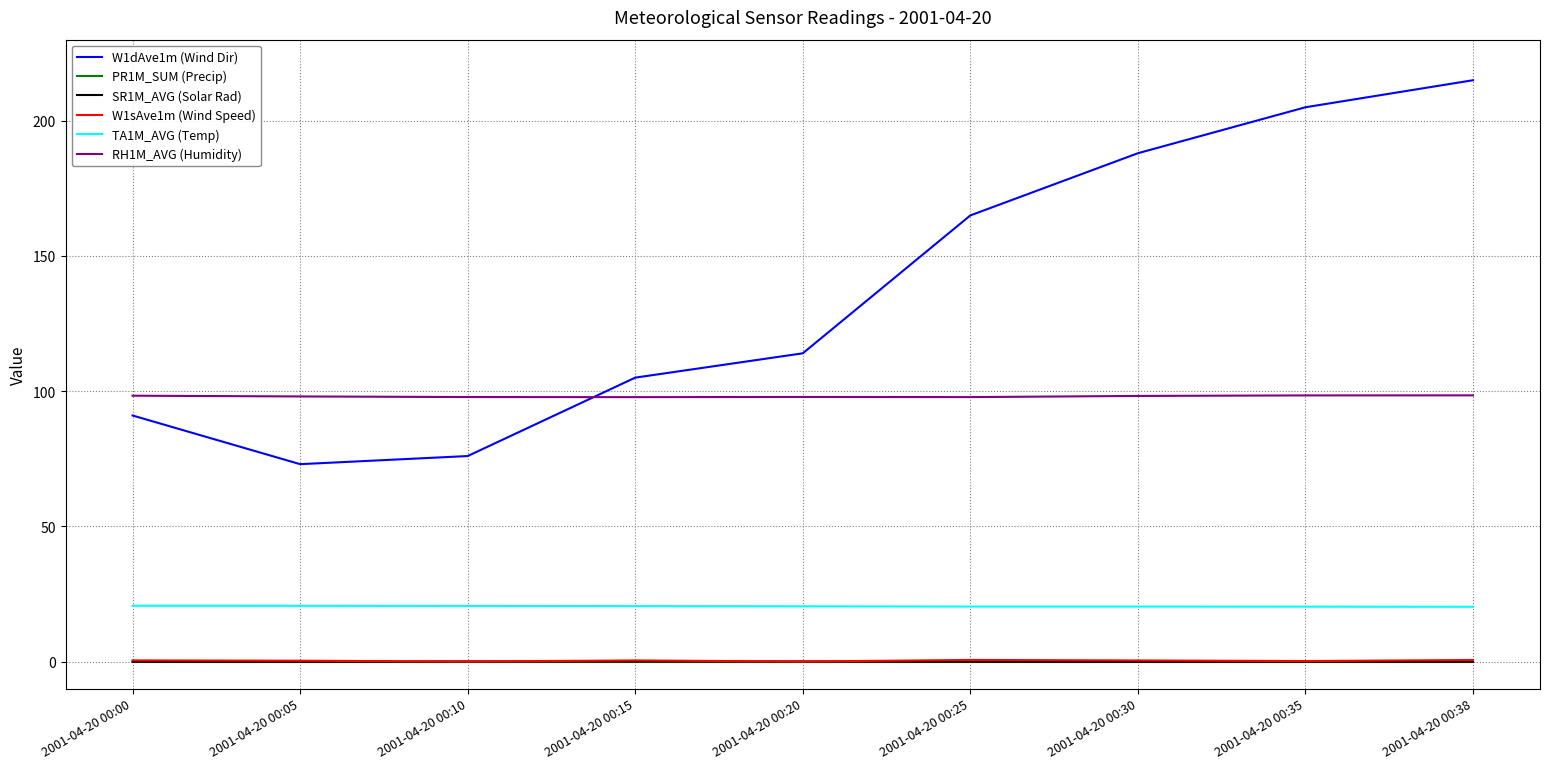

True or false: TA1M_AVG (Temp) and RH1M_AVG (Humidity) intersect in this chart.

False